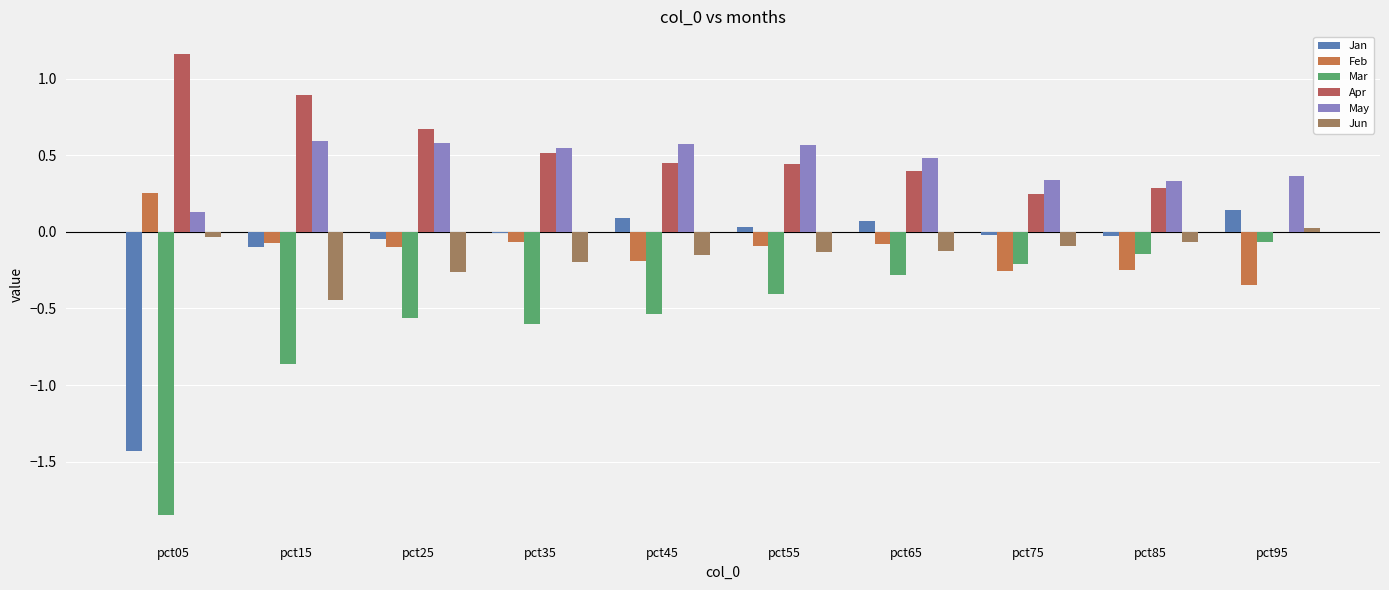

Which series has the largest total across all categories?

Apr